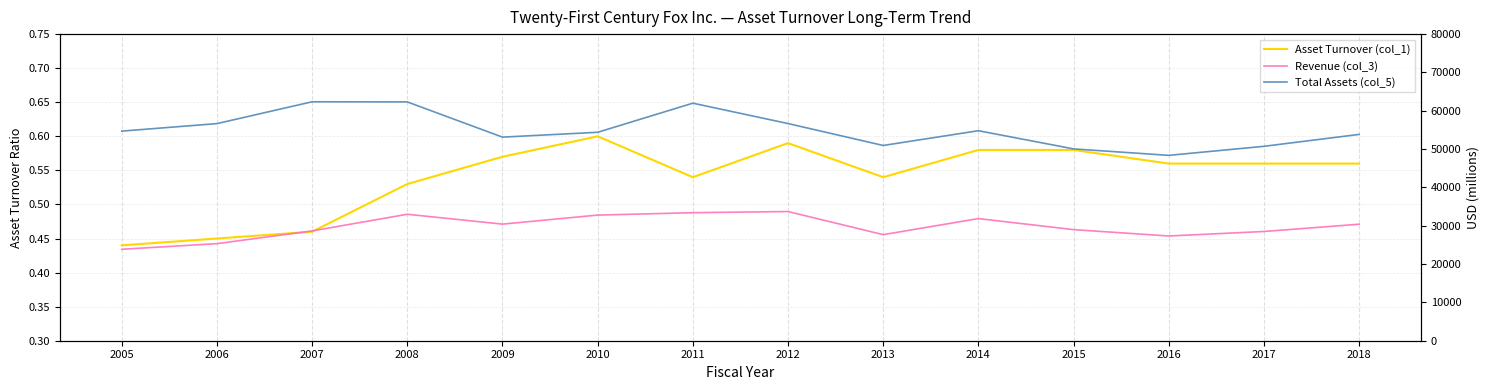

What is the sum of all Revenue (col_3) values?

415904.0